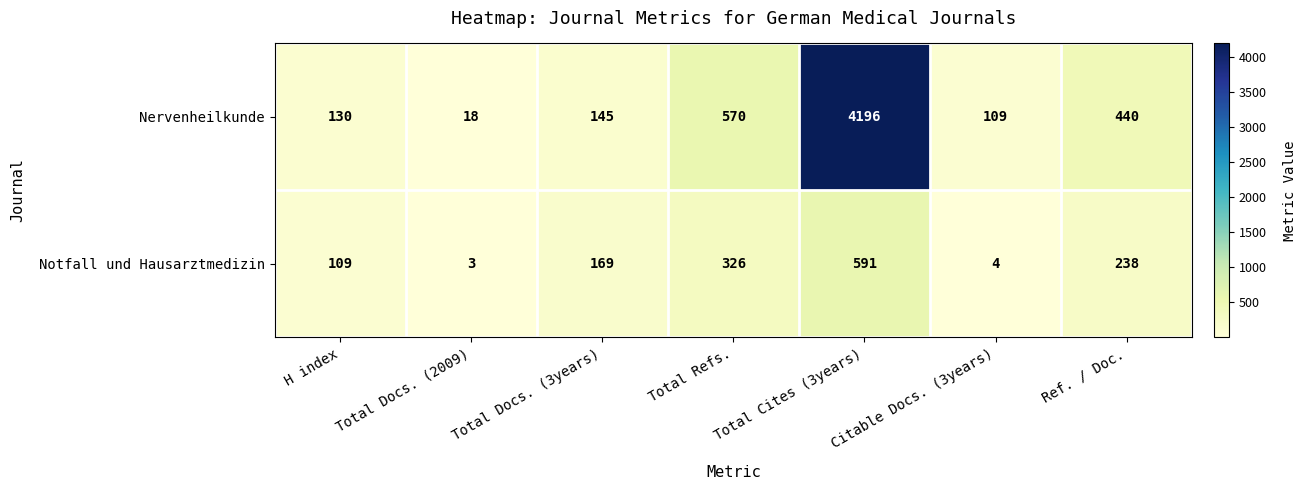

Is it true that Notfall und Hausarztmedizin equals 7 at Citable Docs. (3years)?

False